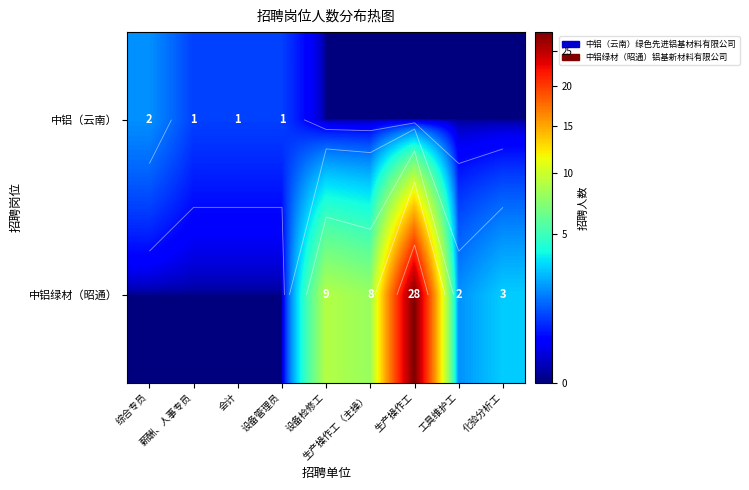

What is the difference between the maximum and second lowest values in the 中铝绿材（昭通） series?

28